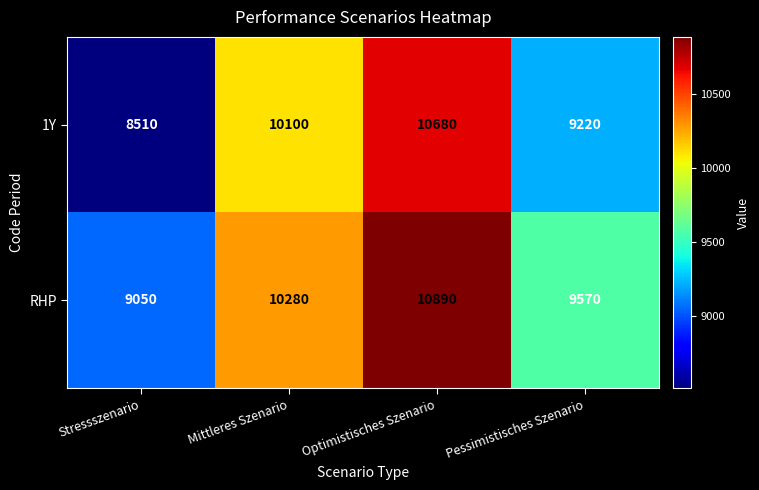

At how many categories does at least one series exceed 10807?

1